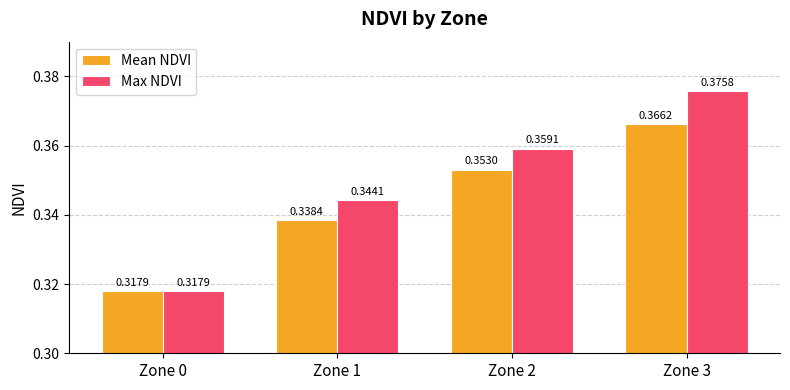

How many groups of bars are there?

4